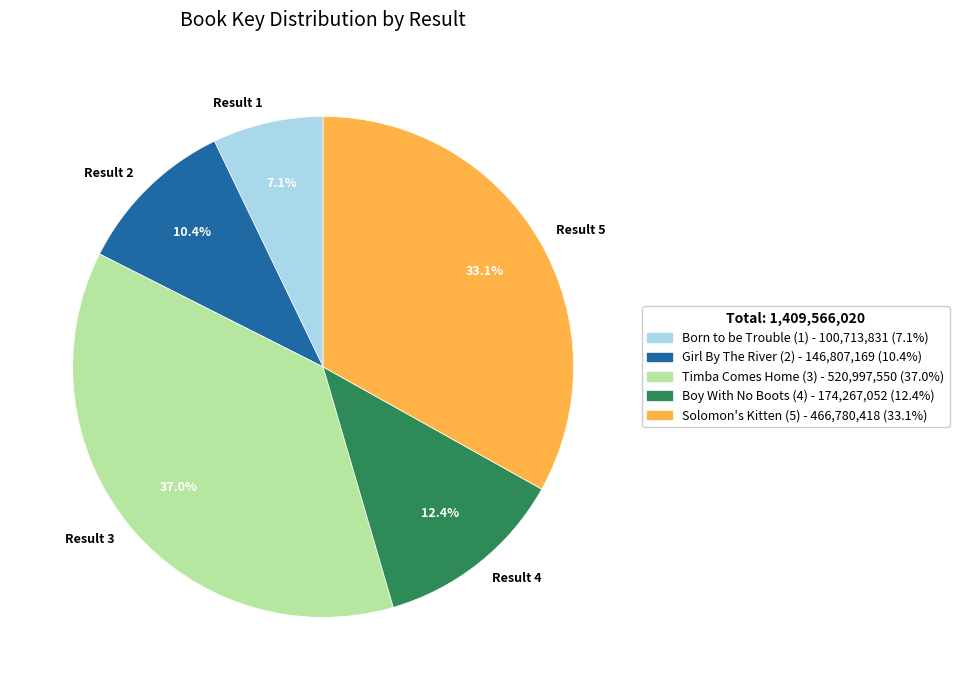

Is there a majority slice in this chart?

No